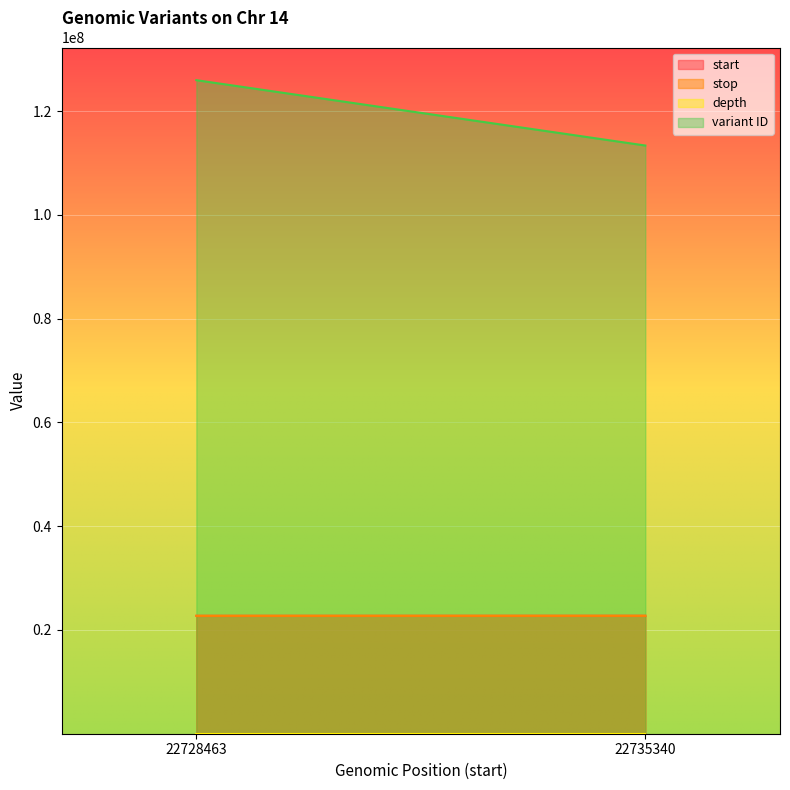

Which category has the lowest value across all series?

22728463